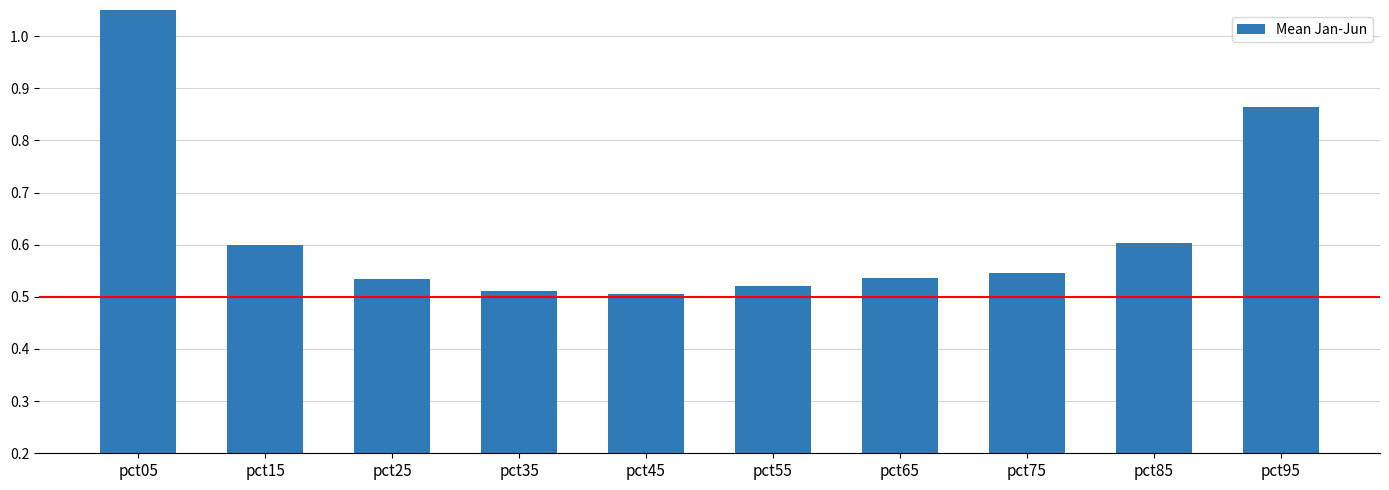

Is it true that the value at pct95 is 0.9?

True